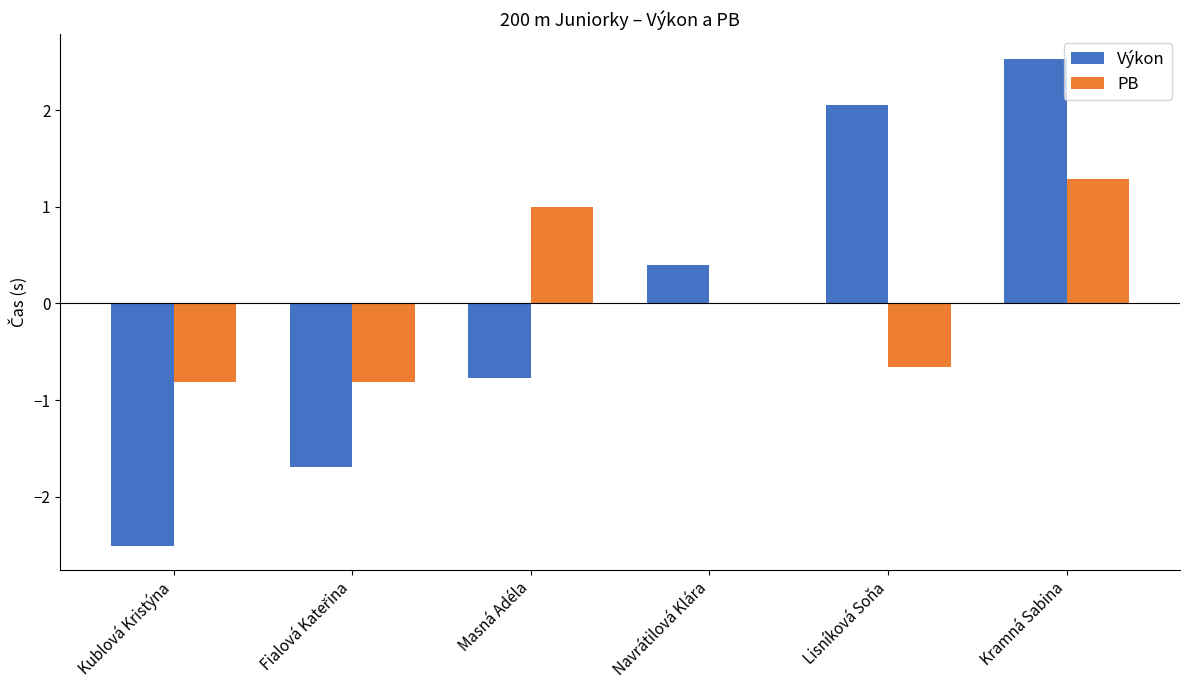

The value of PB at Lisníková Soňa is -0.2. True or false?

False